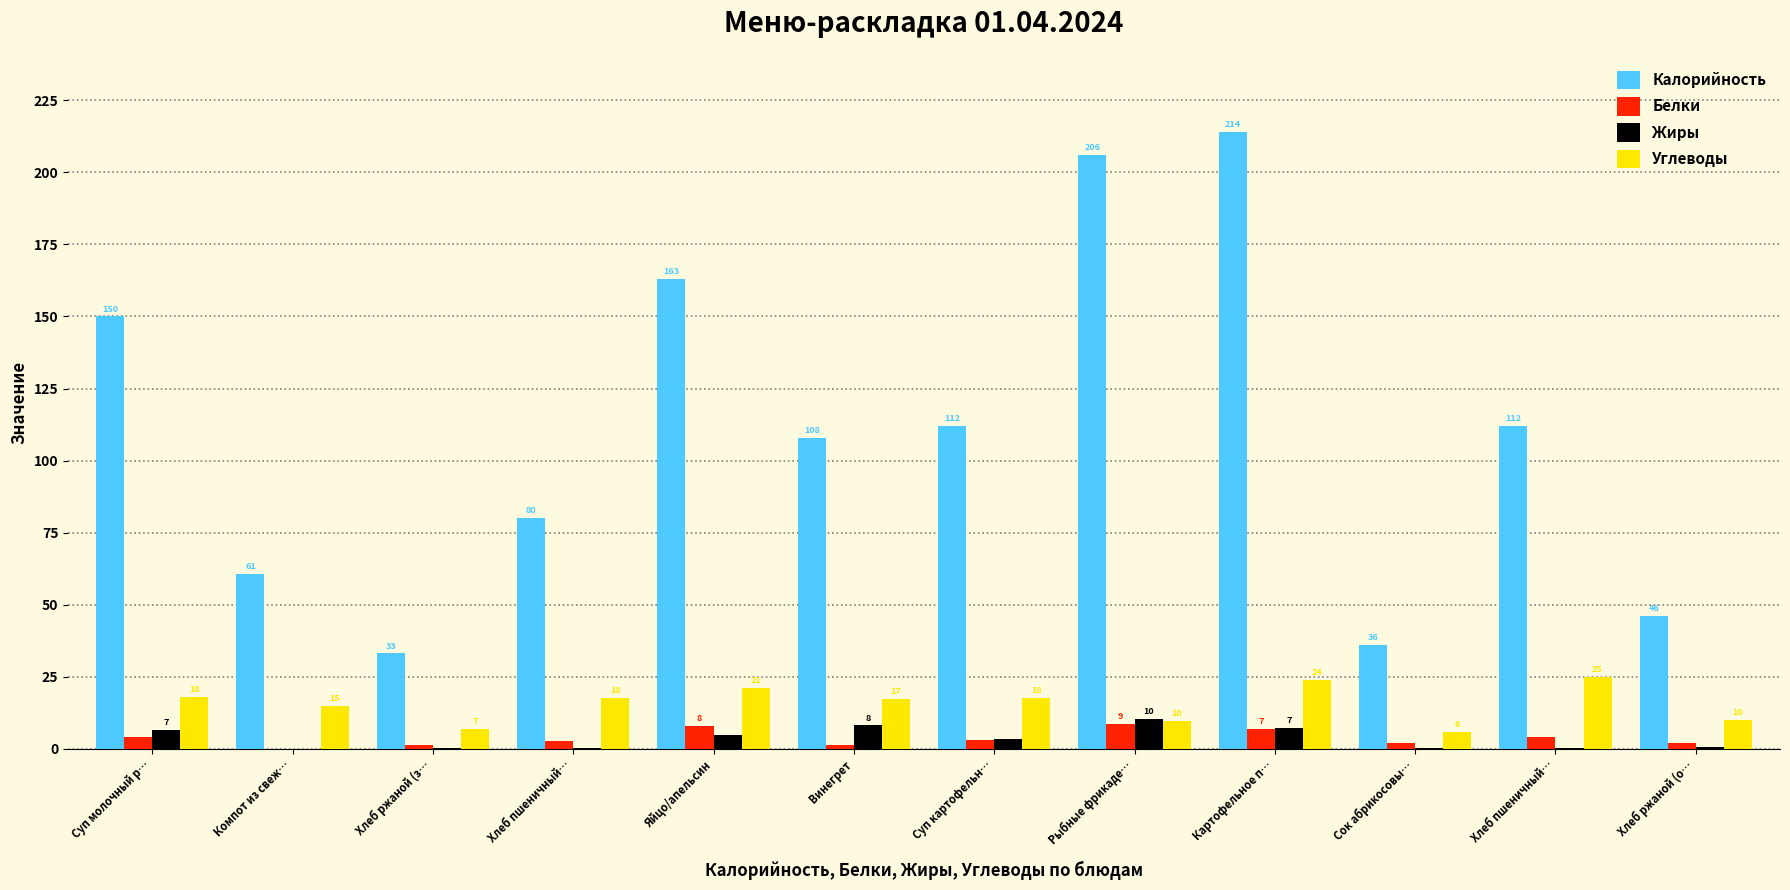

How many series are shown in this chart?

4